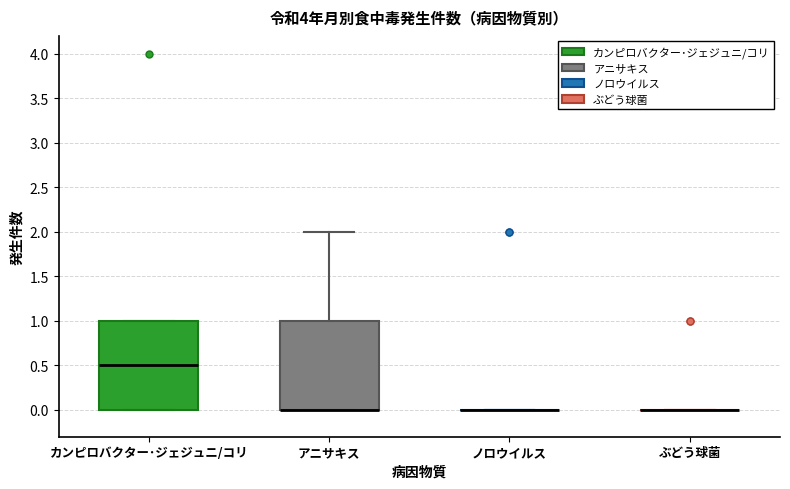

Reading left to right, read every box against the y-axis: the position of its median line, the range the box covers, and the ends of its whiskers. The values are not printed on the chart, so give them approximately, as read against the axis.

カンピロバクター･ジェジュニ/コリ: median 0.5, box 0.0 to 1.0, whiskers 0.0 to 1.0
アニサキス: median 0.0 (drawn on the box's lower edge), box 0.0 to 1.0, whiskers 0.0 to 2.0
ノロウイルス: box collapsed to a line at 0.0, whiskers 0.0 to 0.0
ぶどう球菌: box collapsed to a line at 0.0, whiskers 0.0 to 0.0